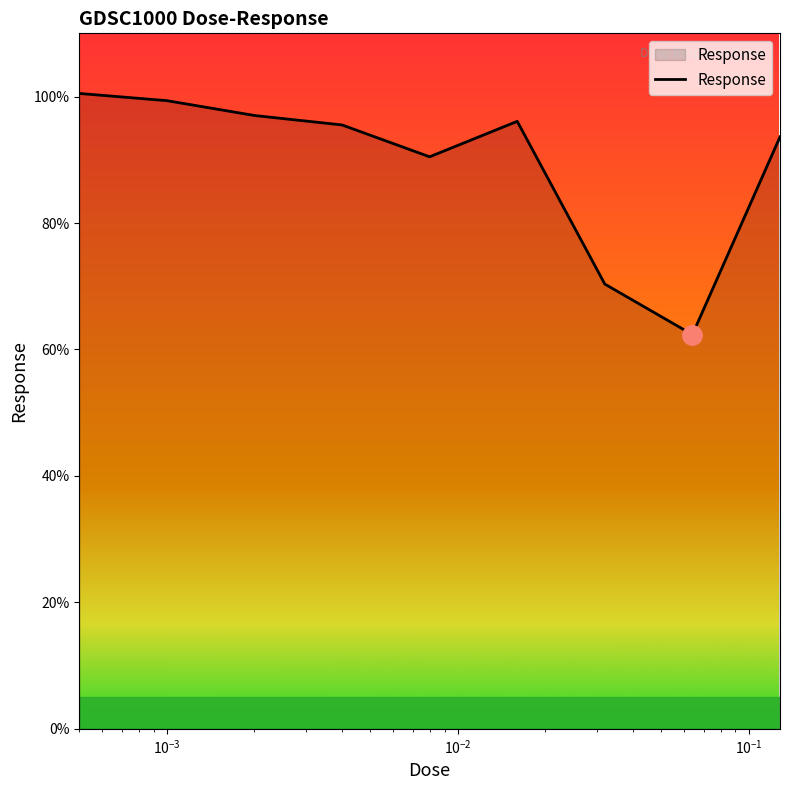

What is the difference between the maximum and minimum values?

38.1